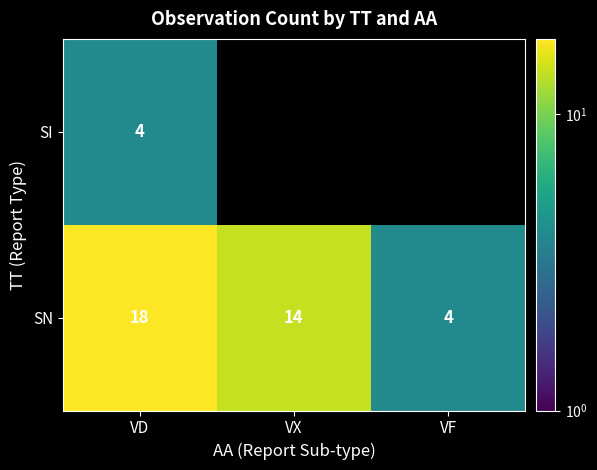

Is it true that SN equals 1 at VF?

False